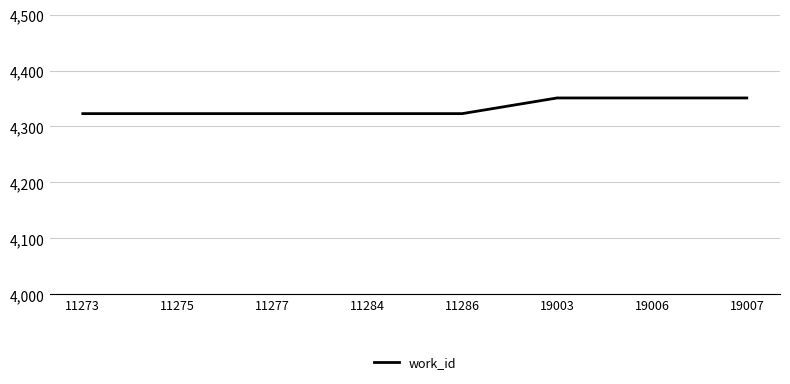

Is it true that the value at 19007 is 4351?

True